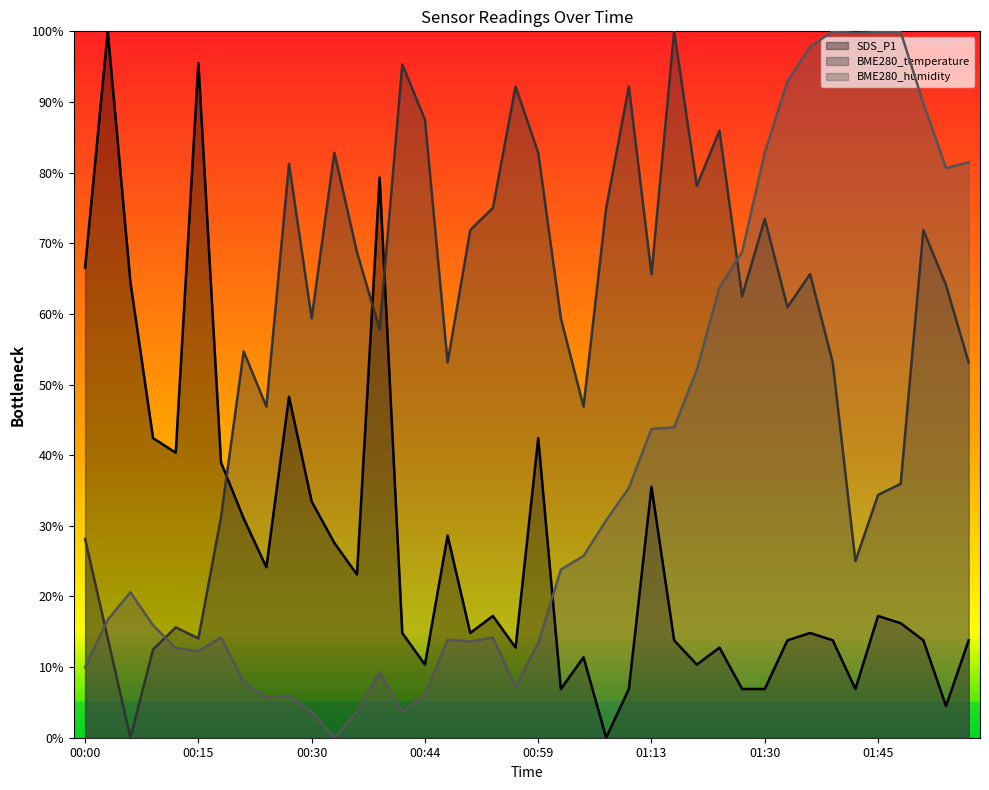

Reading left to right, transcribe all the data shown in this chart.

SDS_P1: 00:00=0.7	00:03=1.0	00:06=0.6	00:09=0.4	00:12=0.4	00:15=1.0	00:18=0.4	00:21=0.3	00:24=0.2	00:27=0.5	00:30=0.3	00:33=0.3	00:35=0.2	00:38=0.8	00:41=0.1	00:44=0.1	00:47=0.3	00:50=0.1	00:53=0.2	00:56=0.1	00:59=0.4	01:02=0.1	01:05=0.1	01:08=0.0	01:10=0.1	01:13=0.4	01:17=0.1	01:20=0.1	01:23=0.1	01:27=0.1	01:30=0.1	01:33=0.1	01:36=0.1	01:39=0.1	01:42=0.1	01:45=0.2	01:48=0.2	01:51=0.1	01:54=0.0	01:57=0.1
BME280_temperature: 00:00=0.3	00:03=0.1	00:06=0.0	00:09=0.1	00:12=0.2	00:15=0.1	00:18=0.3	00:21=0.5	00:24=0.5	00:27=0.8	00:30=0.6	00:33=0.8	00:35=0.7	00:38=0.6	00:41=1.0	00:44=0.9	00:47=0.5	00:50=0.7	00:53=0.8	00:56=0.9	00:59=0.8	01:02=0.6	01:05=0.5	01:08=0.8	01:10=0.9	01:13=0.7	01:17=1.0	01:20=0.8	01:23=0.9	01:27=0.6	01:30=0.7	01:33=0.6	01:36=0.7	01:39=0.5	01:42=0.2	01:45=0.3	01:48=0.4	01:51=0.7	01:54=0.6	01:57=0.5
BME280_humidity: 00:00=0.1	00:03=0.2	00:06=0.2	00:09=0.2	00:12=0.1	00:15=0.1	00:18=0.1	00:21=0.1	00:24=0.1	00:27=0.1	00:30=0.0	00:33=0.0	00:35=0.0	00:38=0.1	00:41=0.0	00:44=0.1	00:47=0.1	00:50=0.1	00:53=0.1	00:56=0.1	00:59=0.1	01:02=0.2	01:05=0.3	01:08=0.3	01:10=0.4	01:13=0.4	01:17=0.4	01:20=0.5	01:23=0.6	01:27=0.7	01:30=0.8	01:33=0.9	01:36=1.0	01:39=1.0	01:42=1.0	01:45=1.0	01:48=1.0	01:51=0.9	01:54=0.8	01:57=0.8